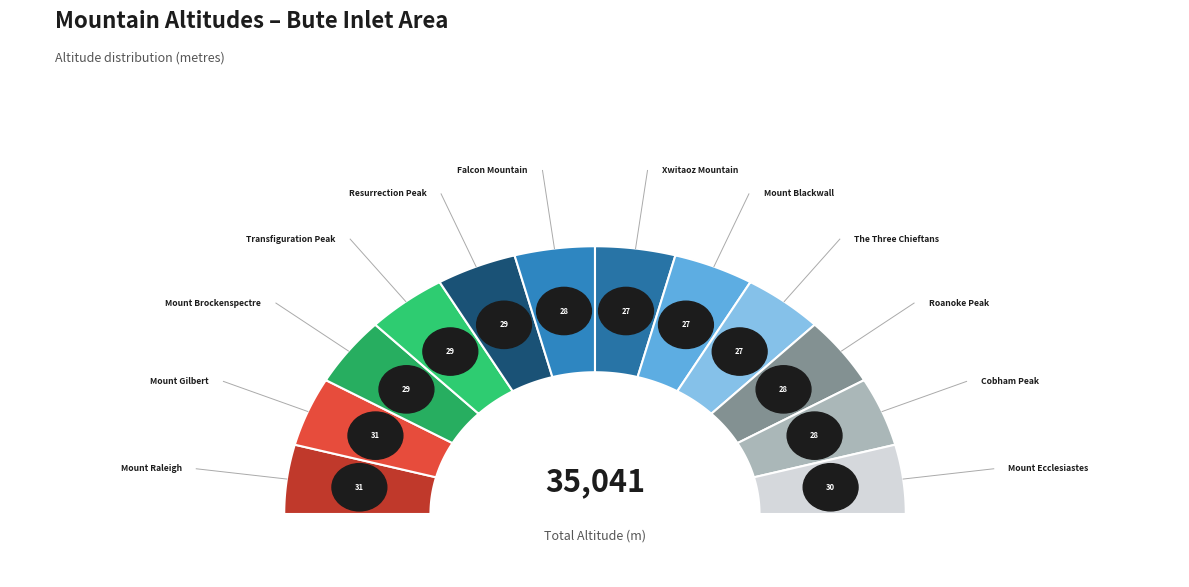

Approximately how many times larger is the value at Mount Ecclesiastes compared to Roanoke Peak?

1.0